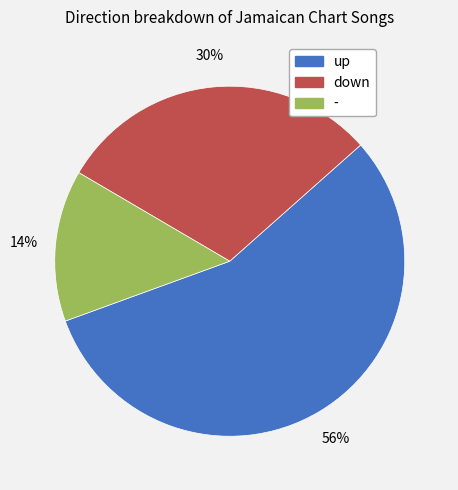

Do - and down together represent more than half of the pie?

No